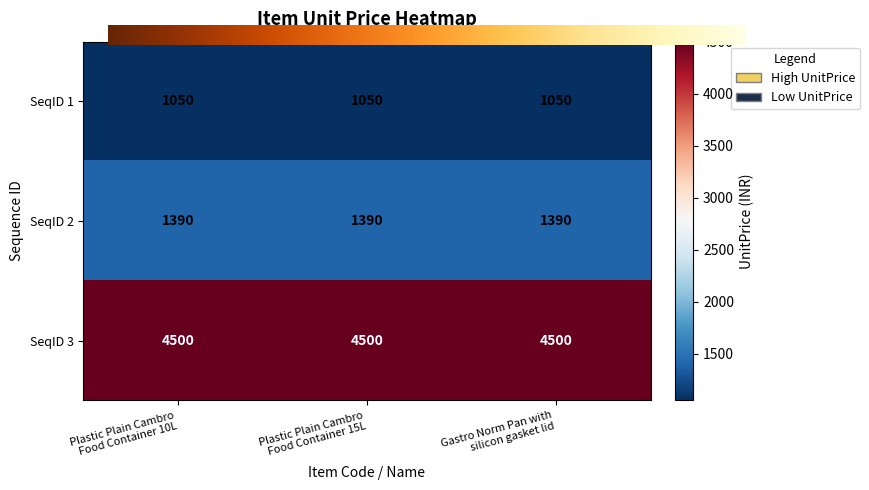

What is the sum of all SeqID 1 values?

3150